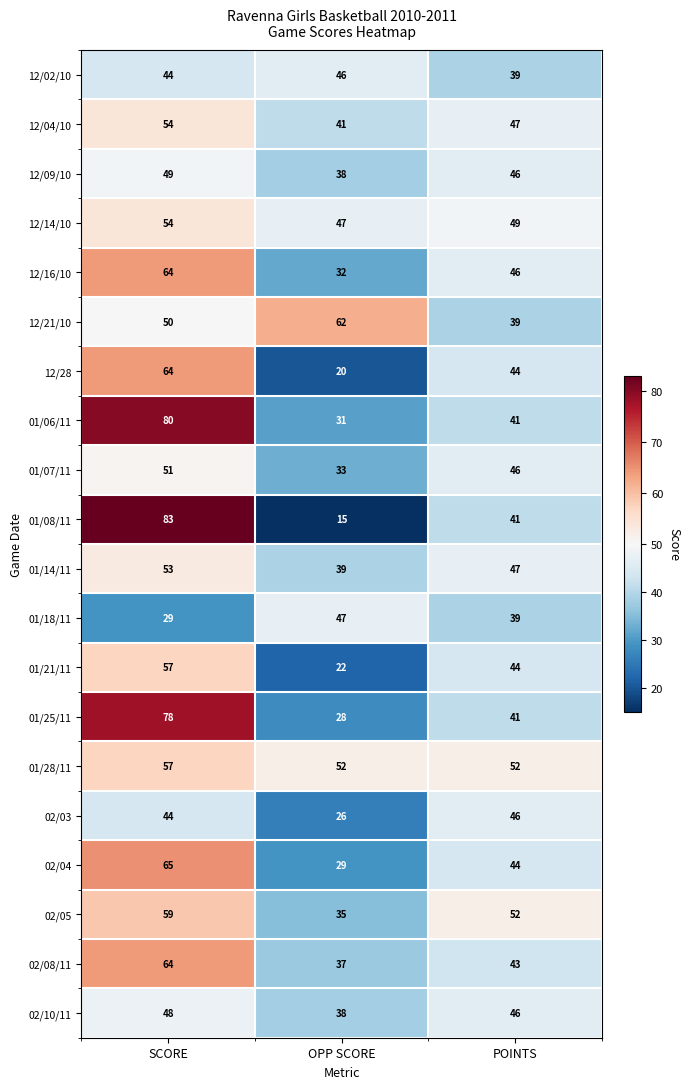

Count the 12/28 values in the range 20 to 64.

3